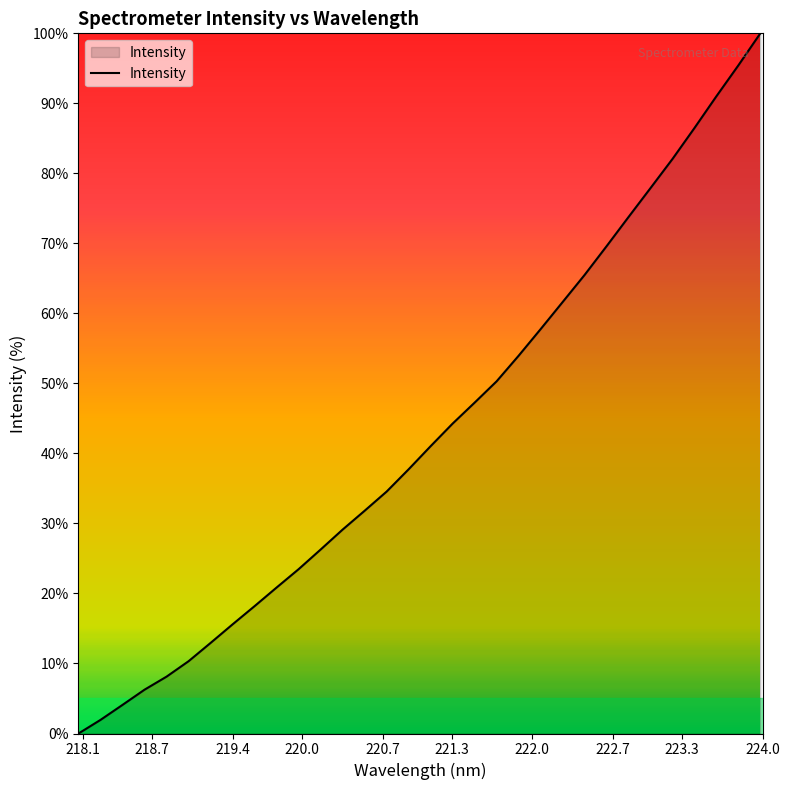

True or false: the data has more than 1 interior local peaks.

False